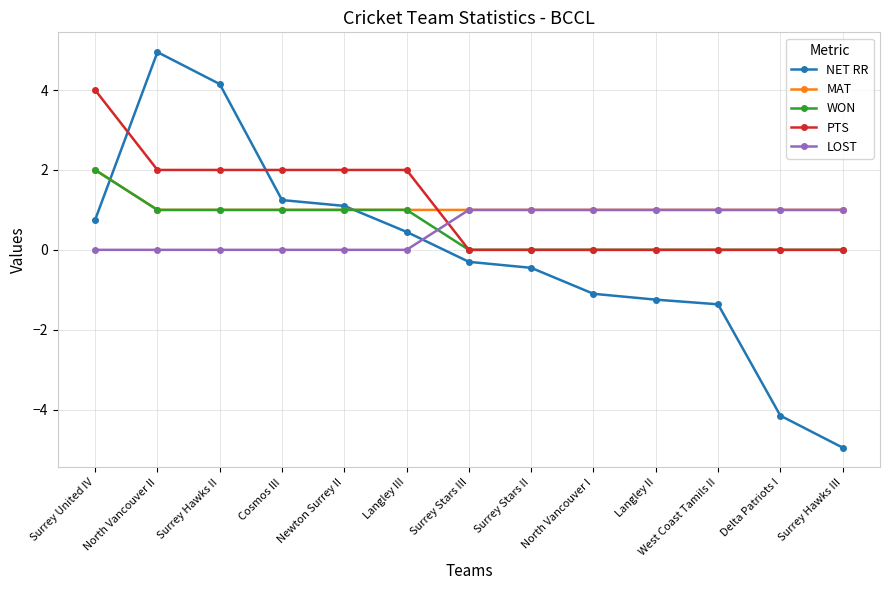

The value of LOST at Surrey Hawks III is 1.7. True or false?

False